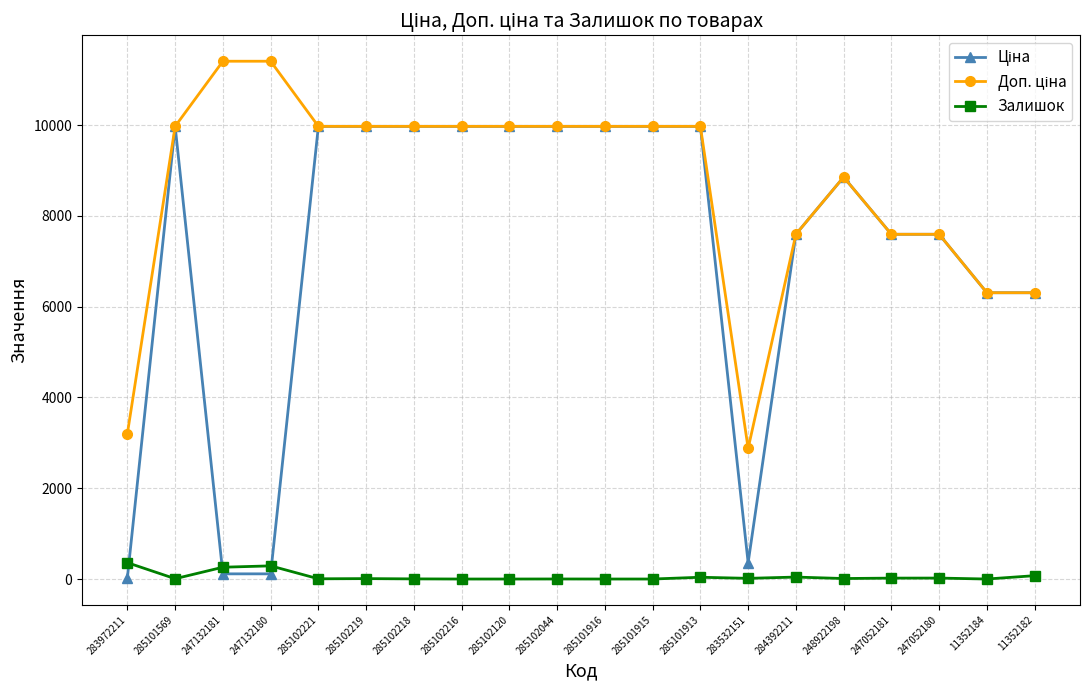

True or false: Залишок has more than 0 interior local peaks.

True